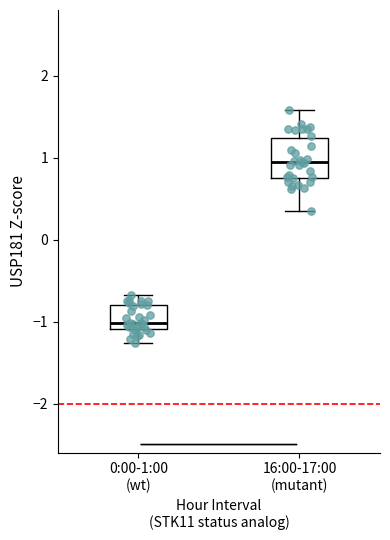

Reading left to right, read every box against the y-axis: the position of its median line, the range the box covers, and the ends of its whiskers. The values are not printed on the chart, so give them approximately, as read against the axis.

0:00-1:00 (wt): median -1.0, box -1.1 to -0.8, whiskers -1.3 to -0.7
16:00-17:00 (mutant): median 0.9, box 0.8 to 1.2, whiskers 0.4 to 1.6